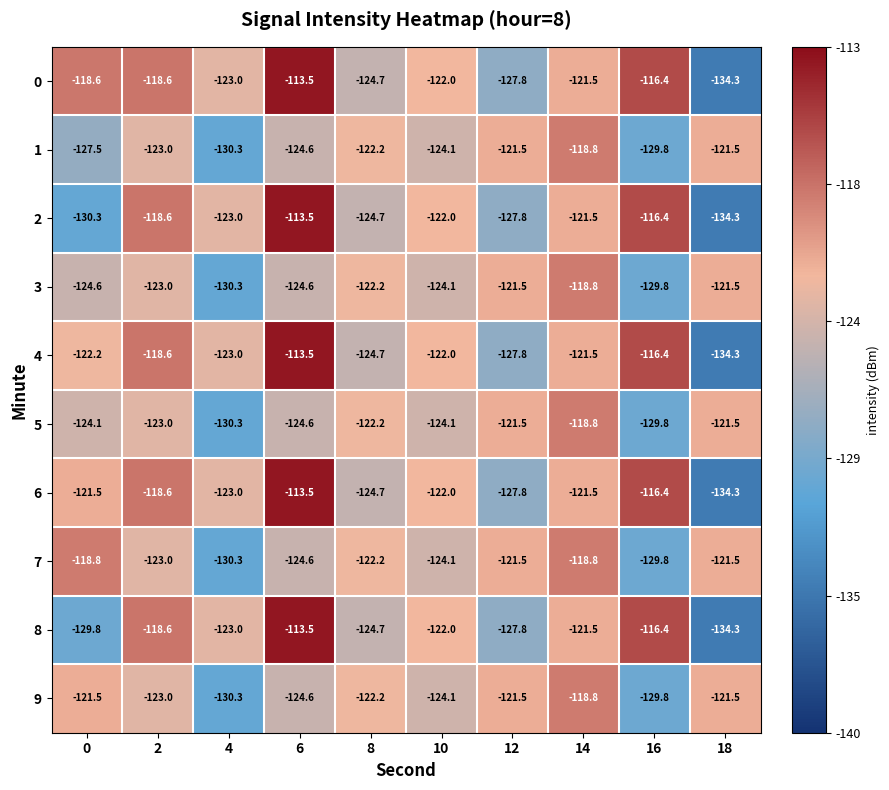

What is the total value across all series at 14?

-1201.5